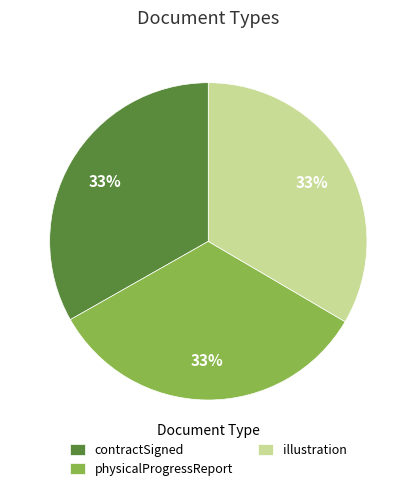

To the nearest percent, what is the average slice percentage?

33%